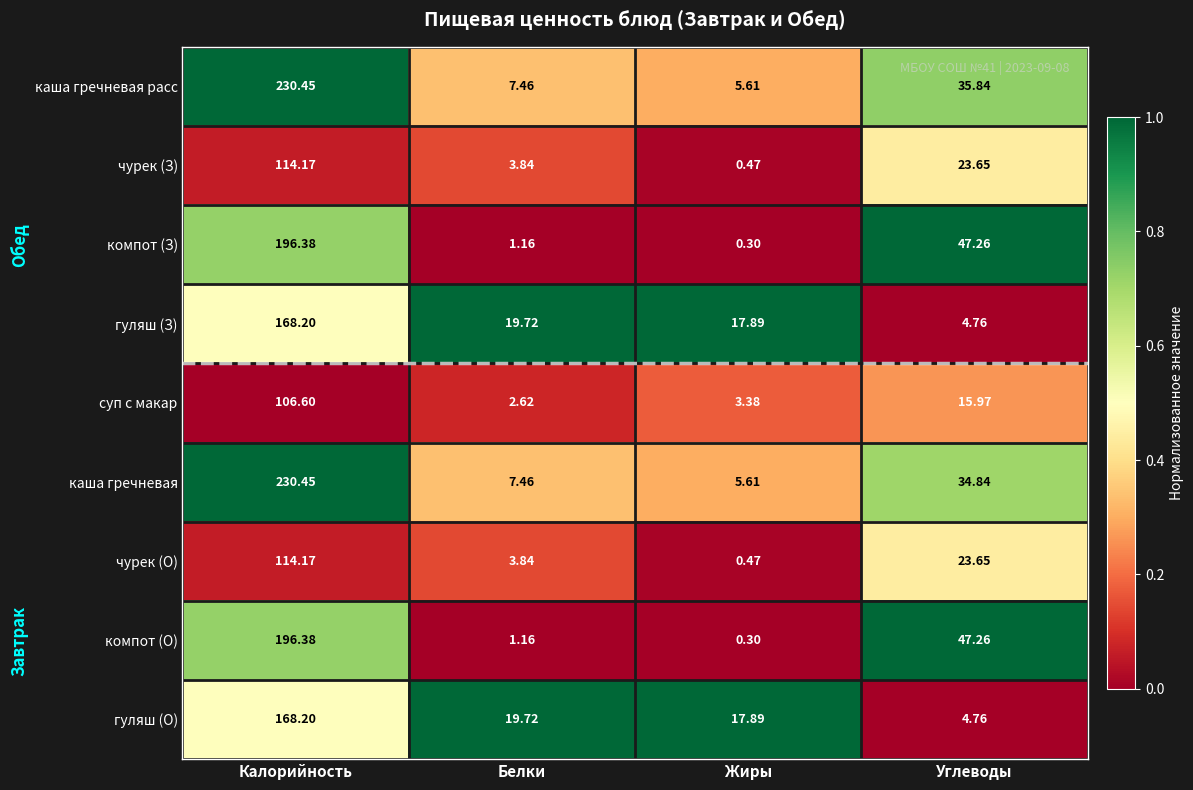

Rank the categories by каша гречневая расс value from highest to lowest.

Калорийность, Углеводы, Белки, Жиры